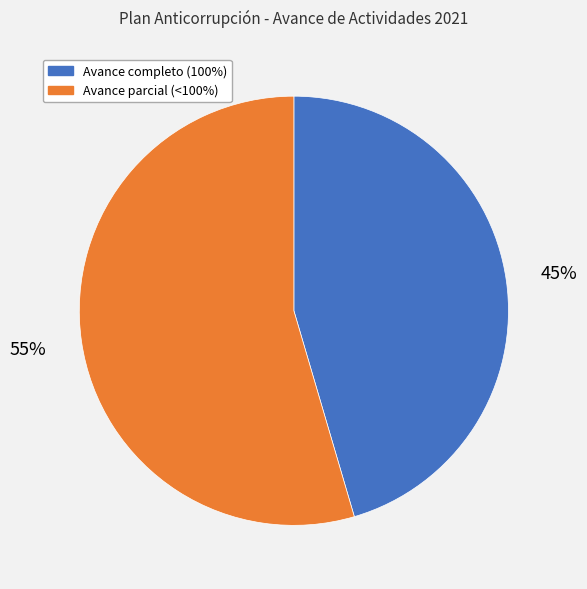

To the nearest percent, what is the average slice percentage?

50%